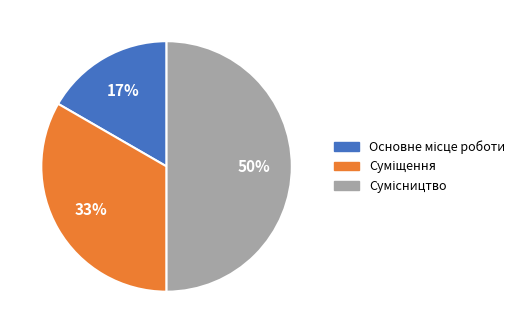

To the nearest percent, what is the average slice percentage?

33%